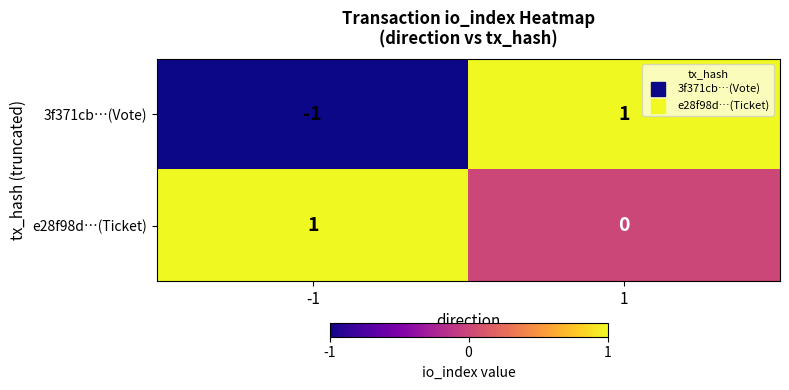

Rank the series by their average value, from highest to lowest.

e28f98d…(Ticket), 3f371cb…(Vote)